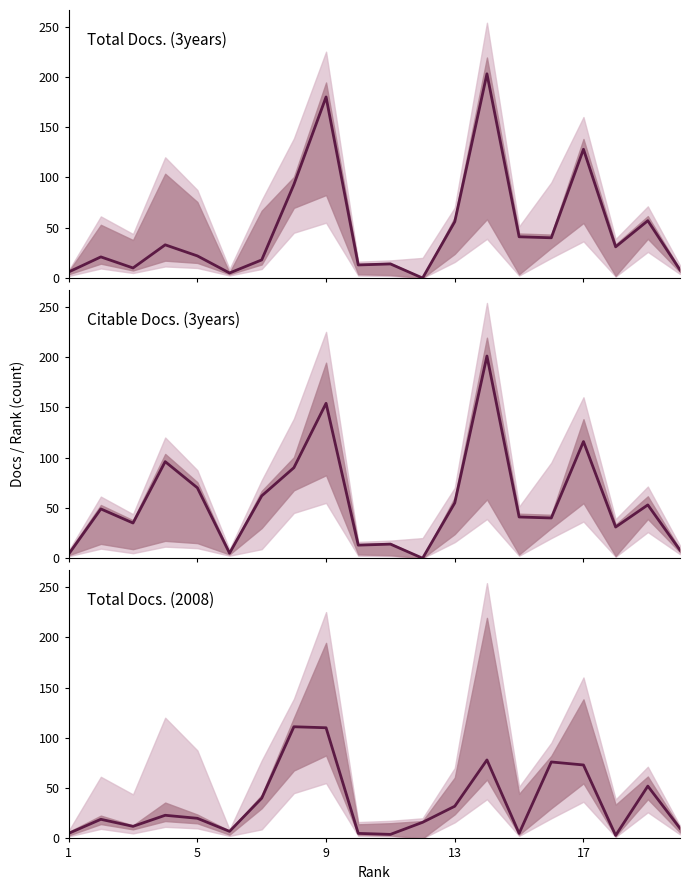

How many intersections are there between Total Docs. (2008) and Citable Docs. (3years)?

10